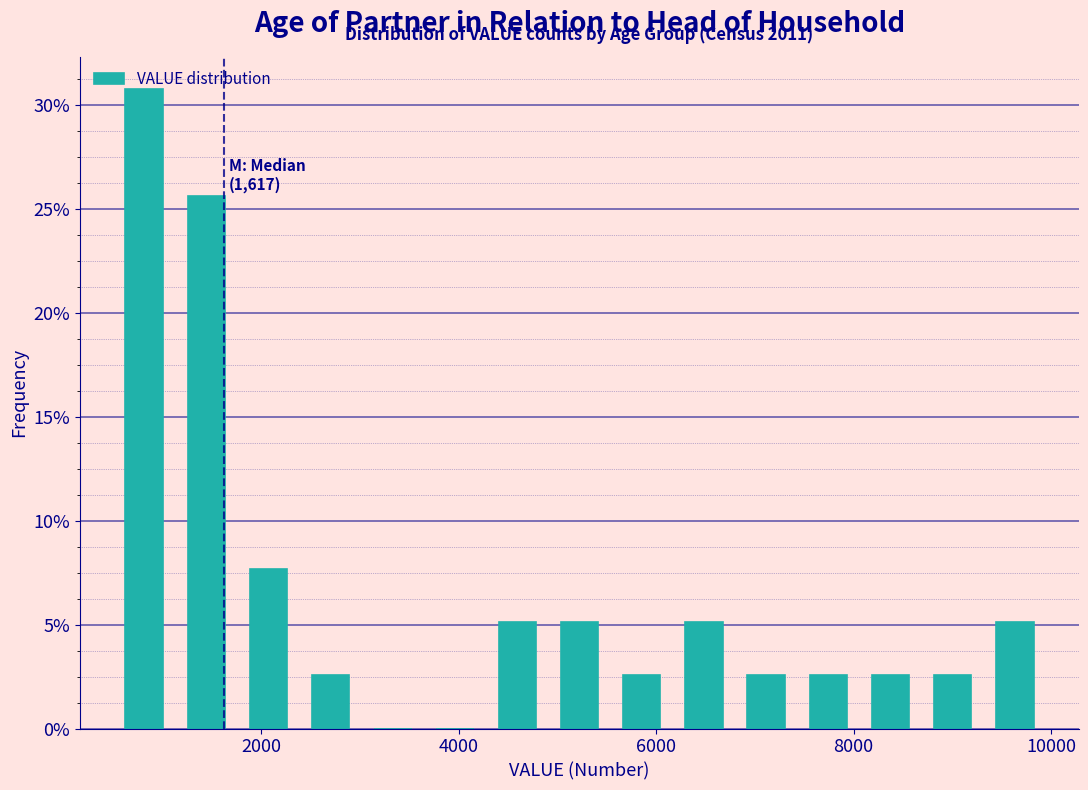

Around what value on the x-axis is the tallest bar? Give the approximate position of its centre, as read against the axis.

800